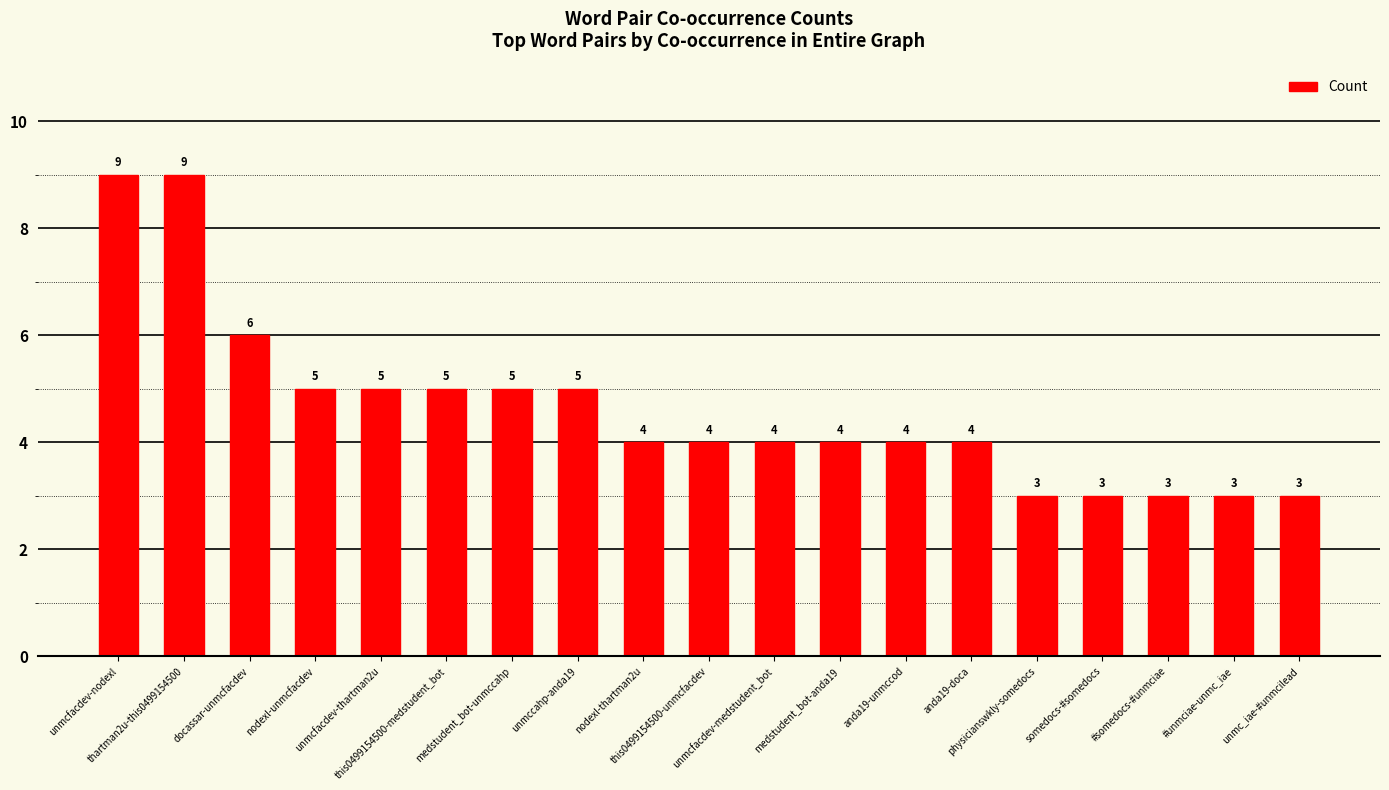

What is the value of the 7th bar from the left?

5